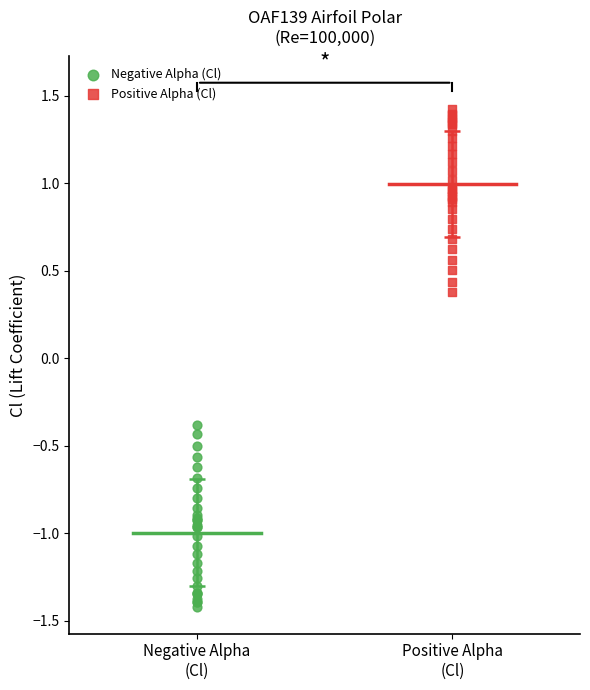

Which series reaches the maximum Y coordinate?

Positive Alpha (Cl)